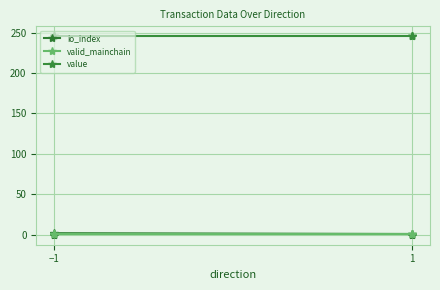

Which series has the widest spread of values?

io_index